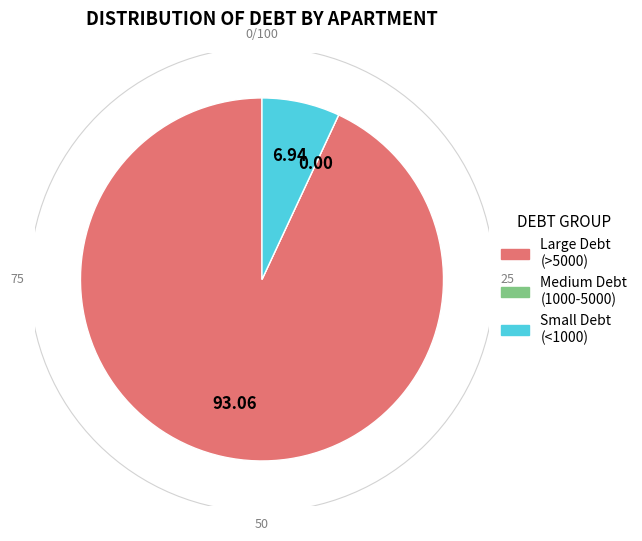

Does any single category account for the majority?

Yes